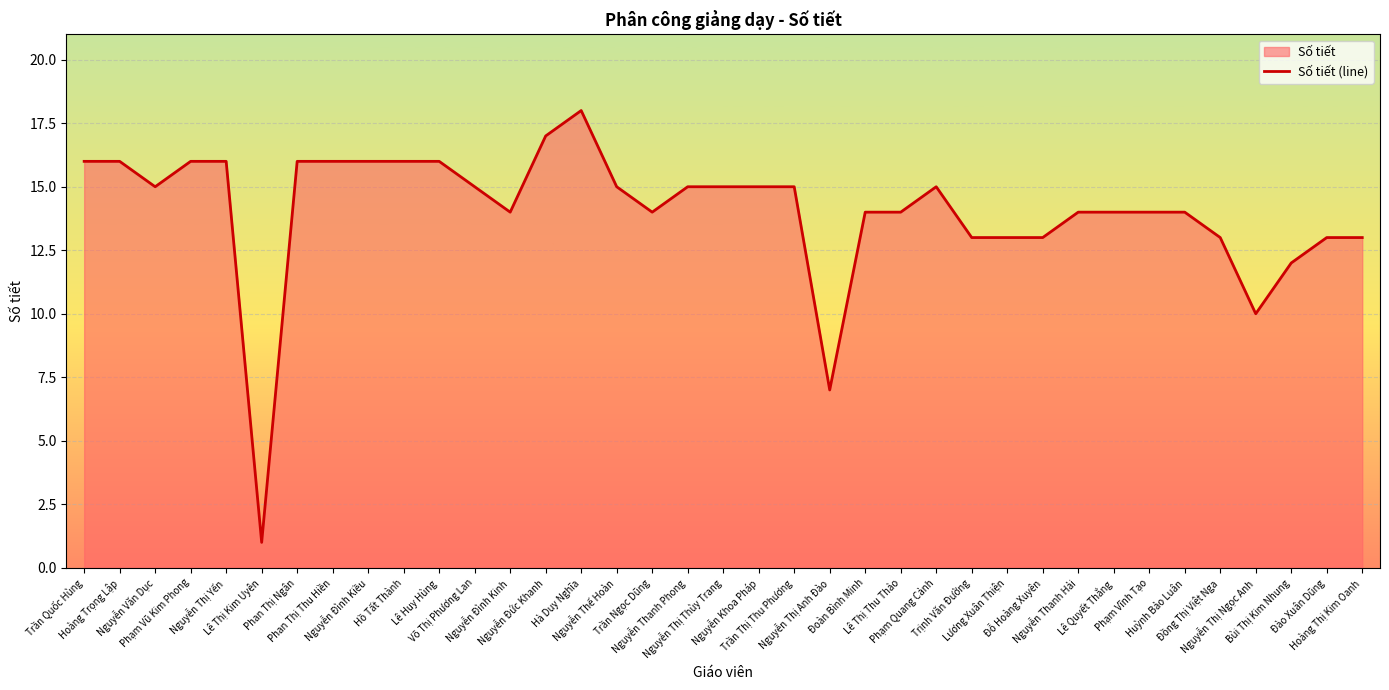

How many categories are shown in the chart?

37